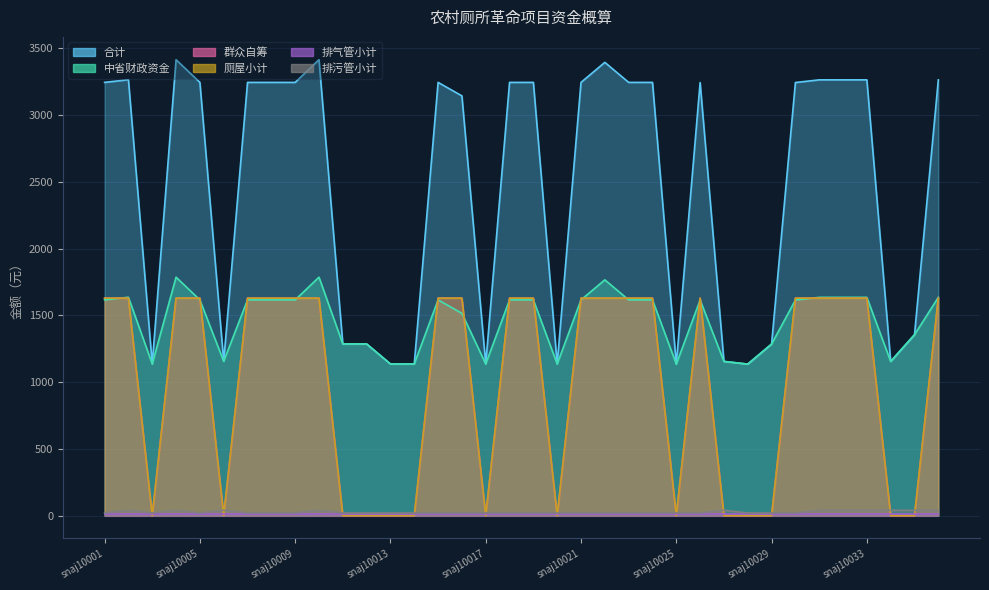

What is the difference between the maximum and minimum values in the 合计 series?

2280